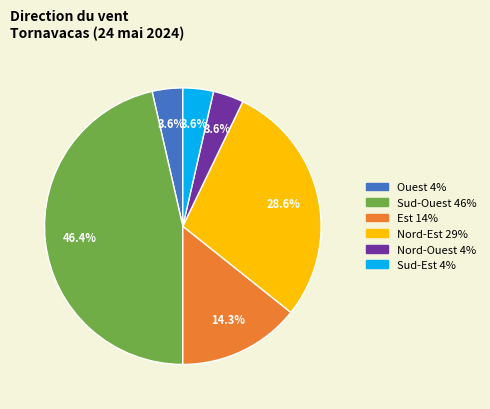

How many segments does this pie chart have?

6